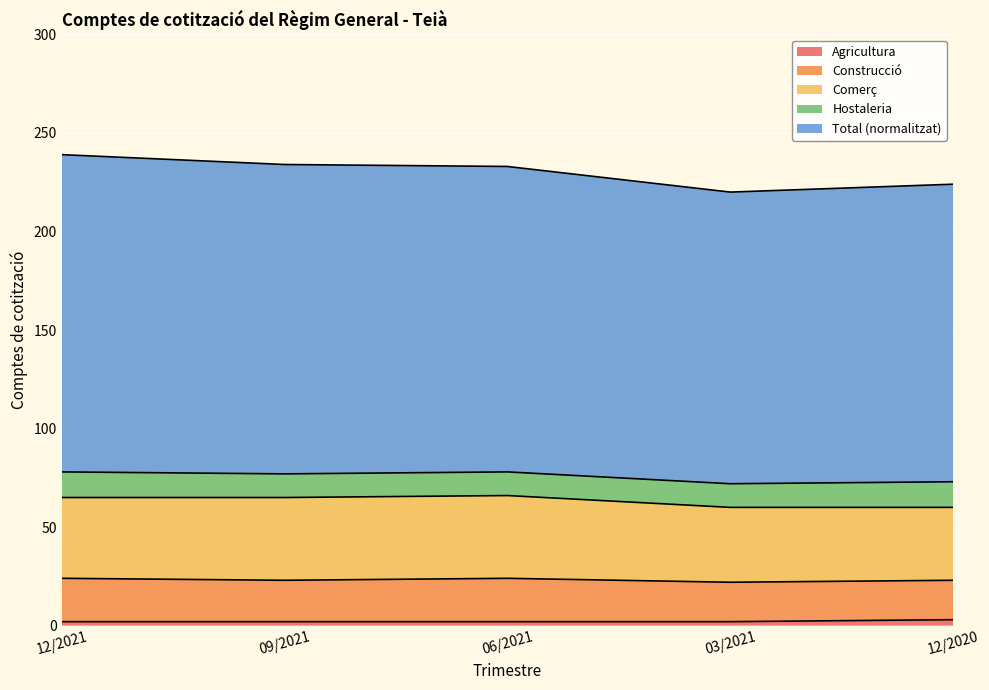

What is the label of the 1st point from the left?

12/2021